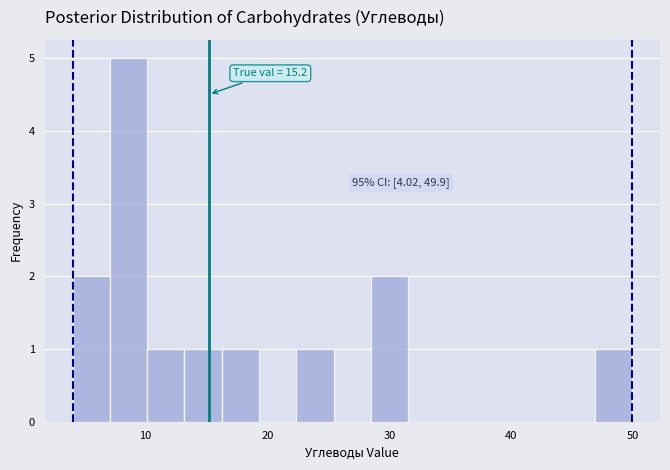

Read against the x-axis, roughly where is the centre of the tallest bar?

9